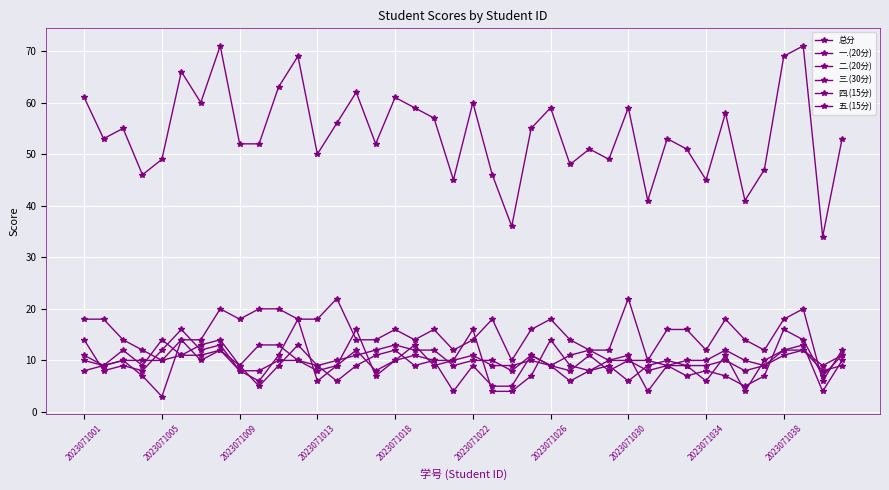

Where does the 一.(20分) series first go above 9?

2023071001